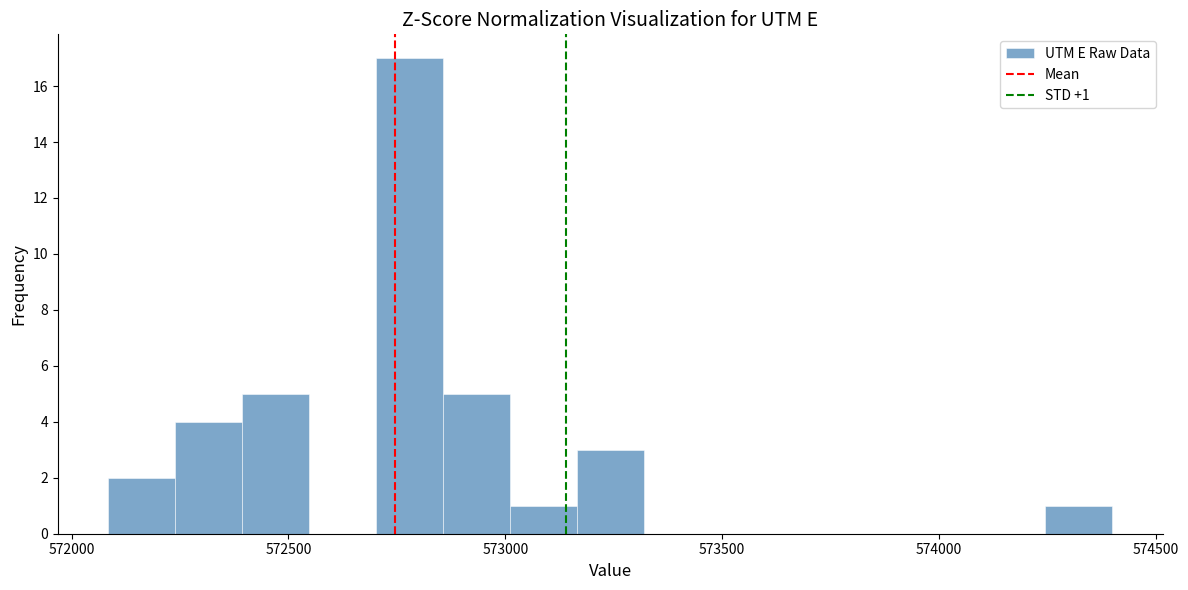

Read against the x-axis, roughly where is the centre of the tallest bar?

572800